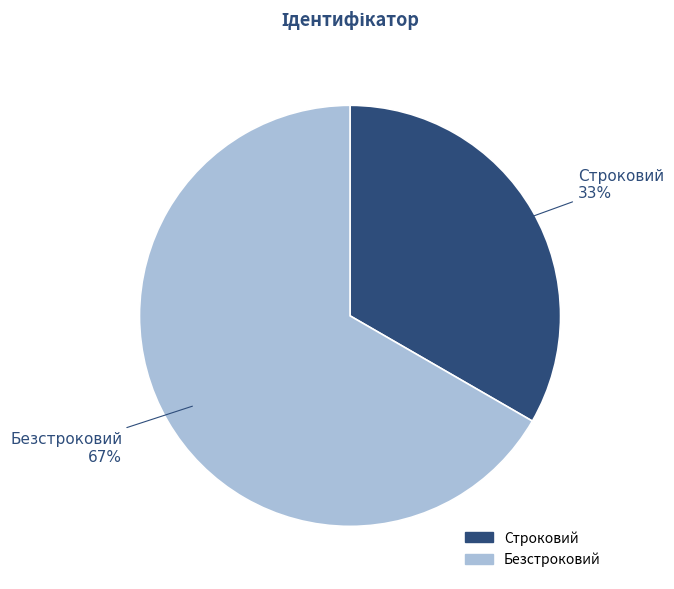

Do Строковий and Безстроковий together represent more than half of the pie?

Yes